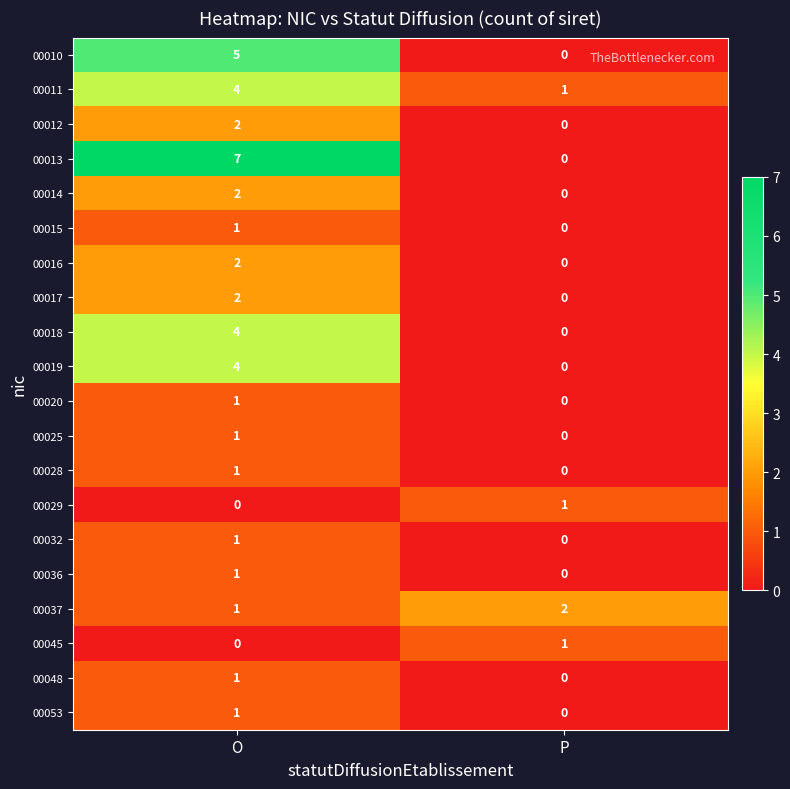

Rank the categories by 00032 value from highest to lowest.

O, P